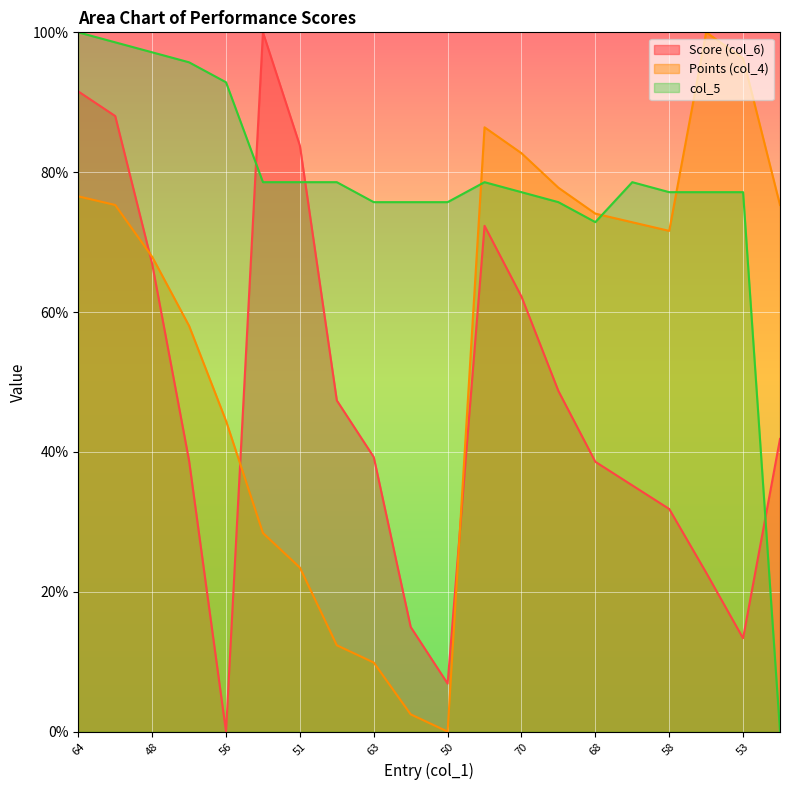

How many lines are shown in the chart?

3